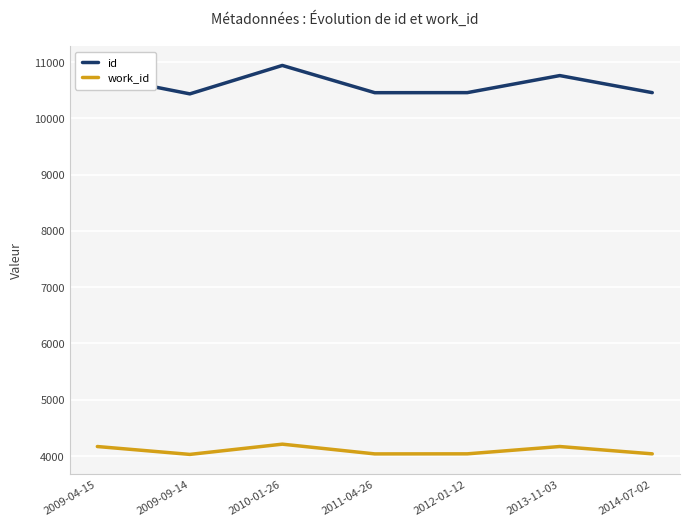

True or false: id and work_id intersect in this chart.

False